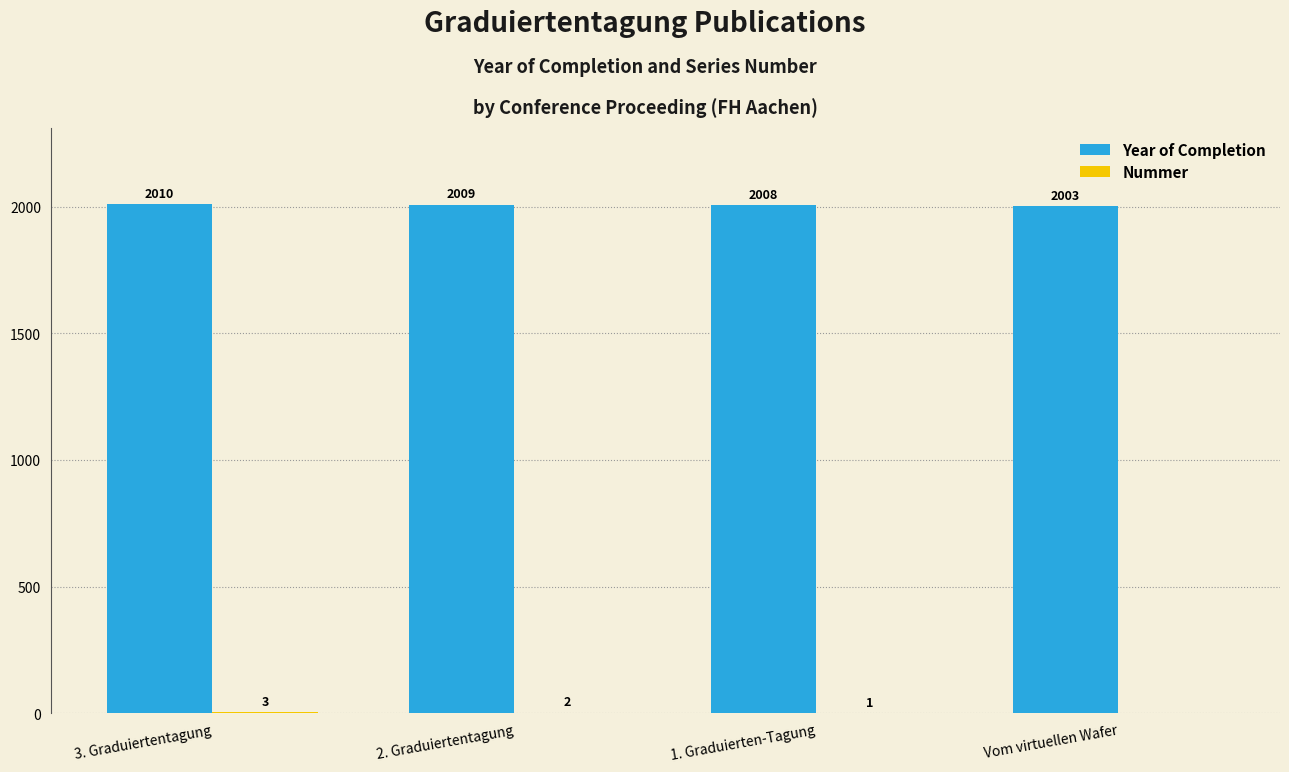

Where does the Year of Completion series first go above 2009?

3. Graduiertentagung